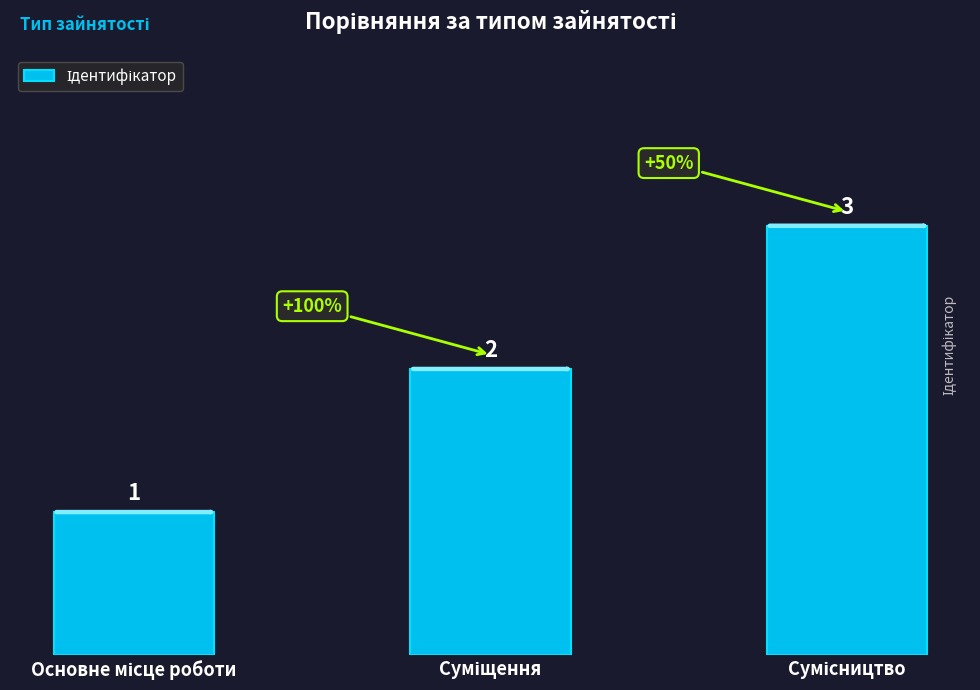

What is the value of the 3rd bar from the left?

3